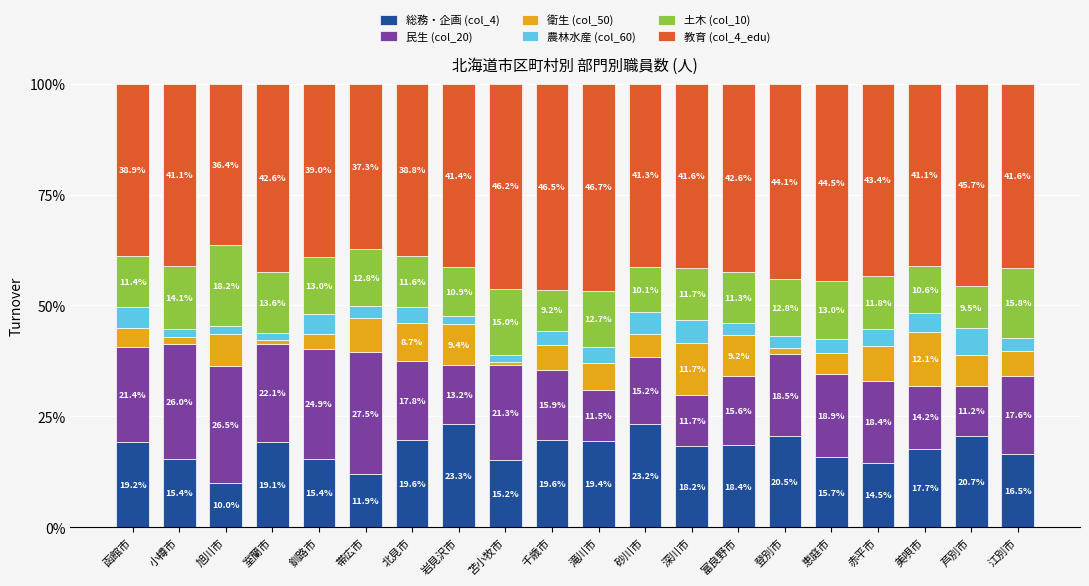

Is it true that 総務・企画 (col_4) equals 8.7 at 函館市?

False